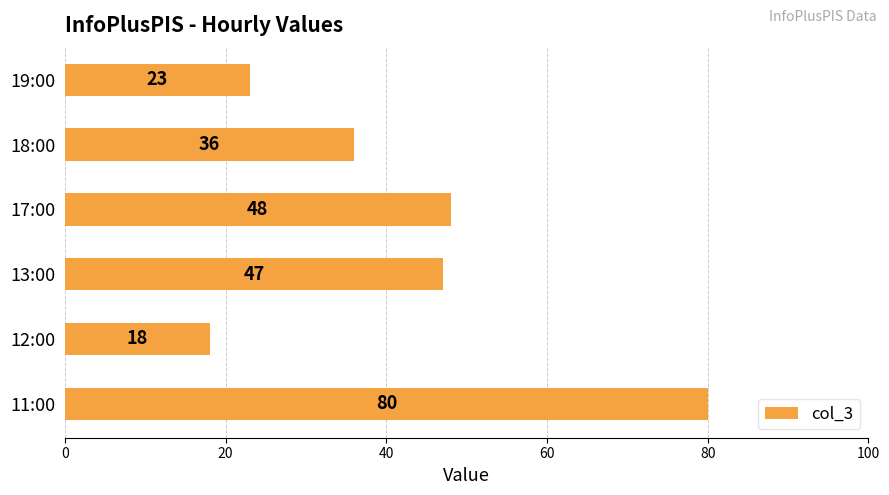

Which label corresponds to the smallest value in the chart?

12:00